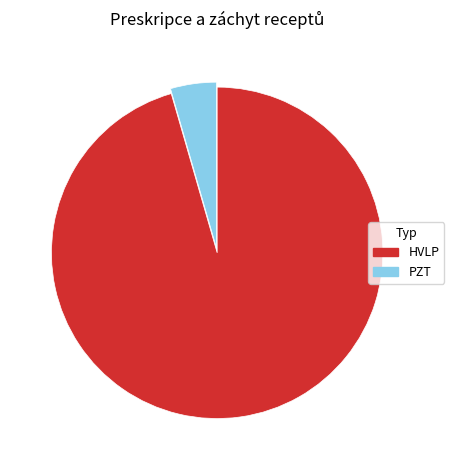

What is the smallest slice in the pie chart?

PZT